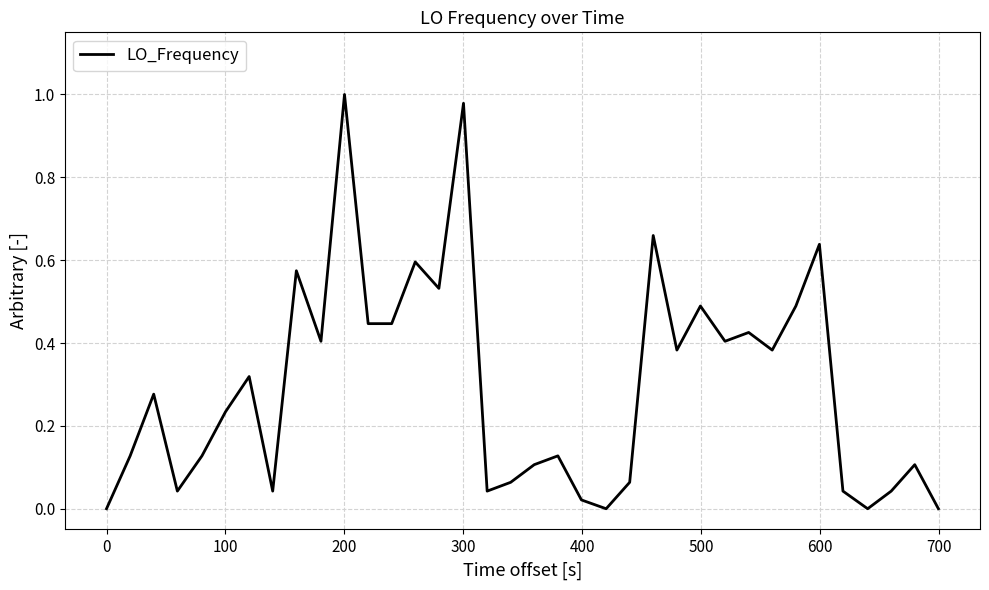

How many points are lower than both their immediate neighbors (excluding endpoints)?

10